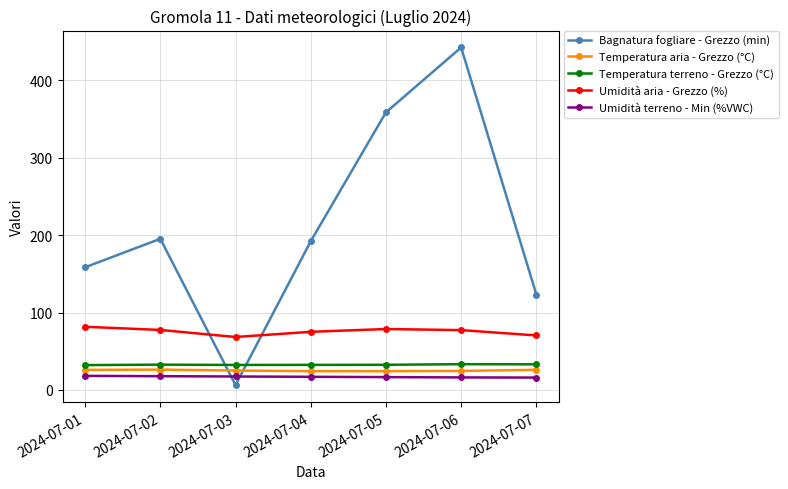

What is the sum of the Temperatura terreno - Grezzo (°C) values at 2024-07-04 and 2024-07-01?

64.5